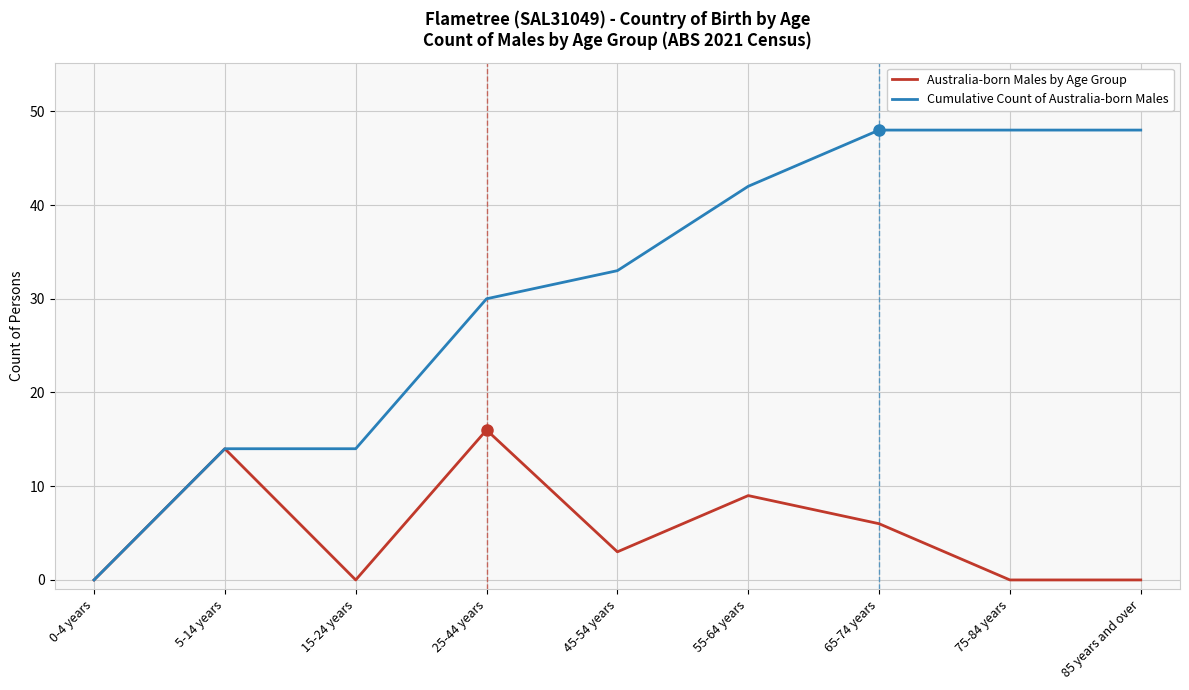

Does the chart have visible grid lines?

Yes